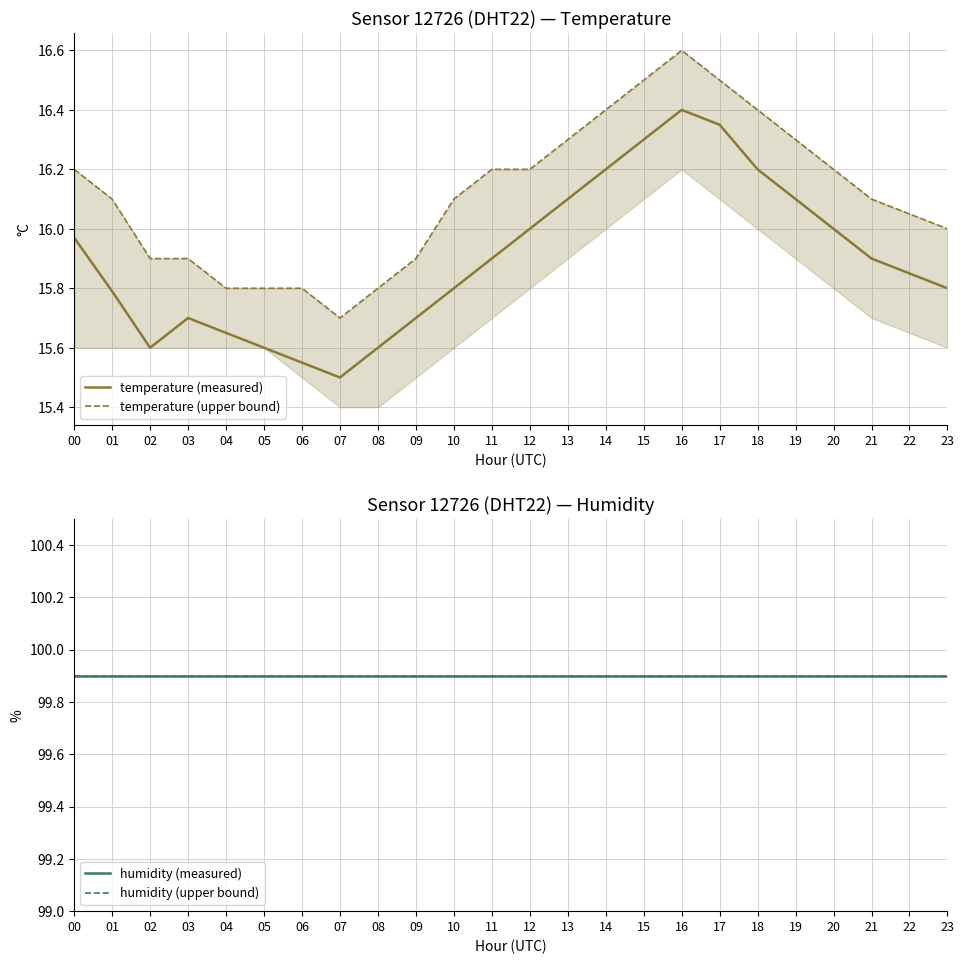

What is the highest value of the temperature (measured) series?

16.4